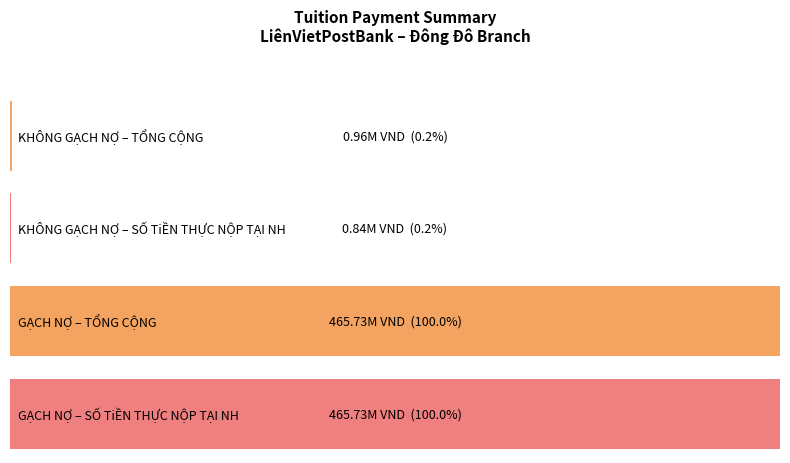

At KHÔNG GẠCH NỢ, list the series in order from largest to smallest.

TỔNG CỘNG, SỐ TiỀN THỰC NỘP TẠI NH